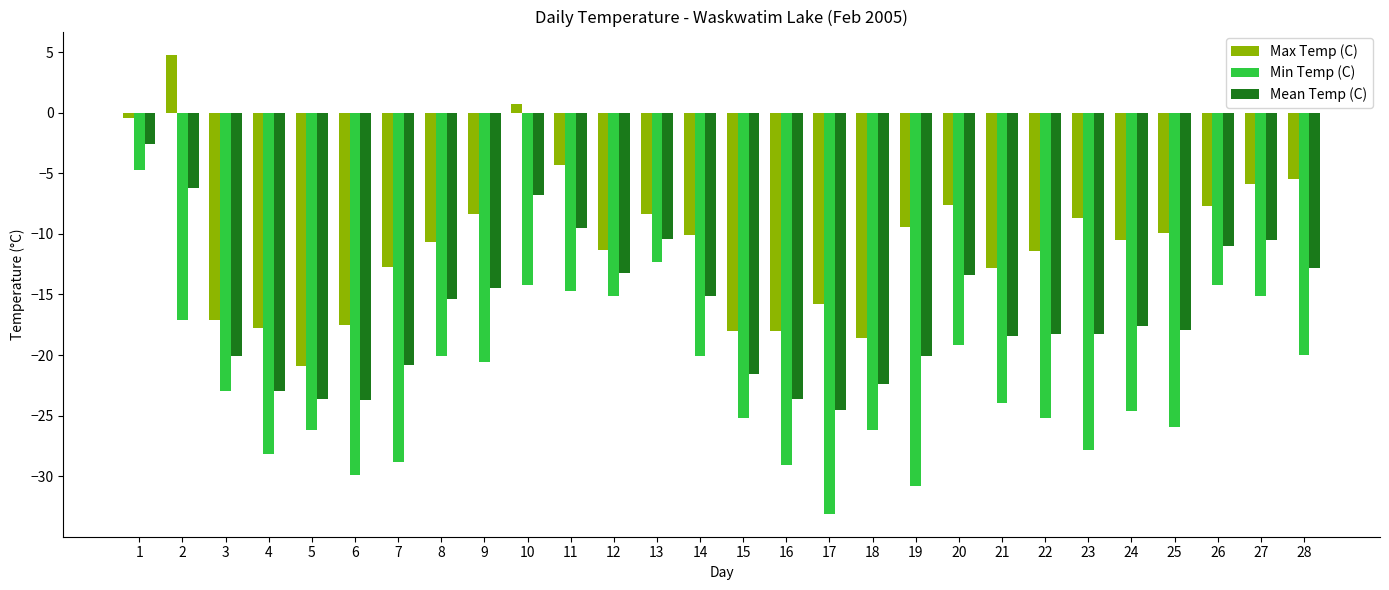

Which category has the lowest value in the Mean Temp (C) series?

17